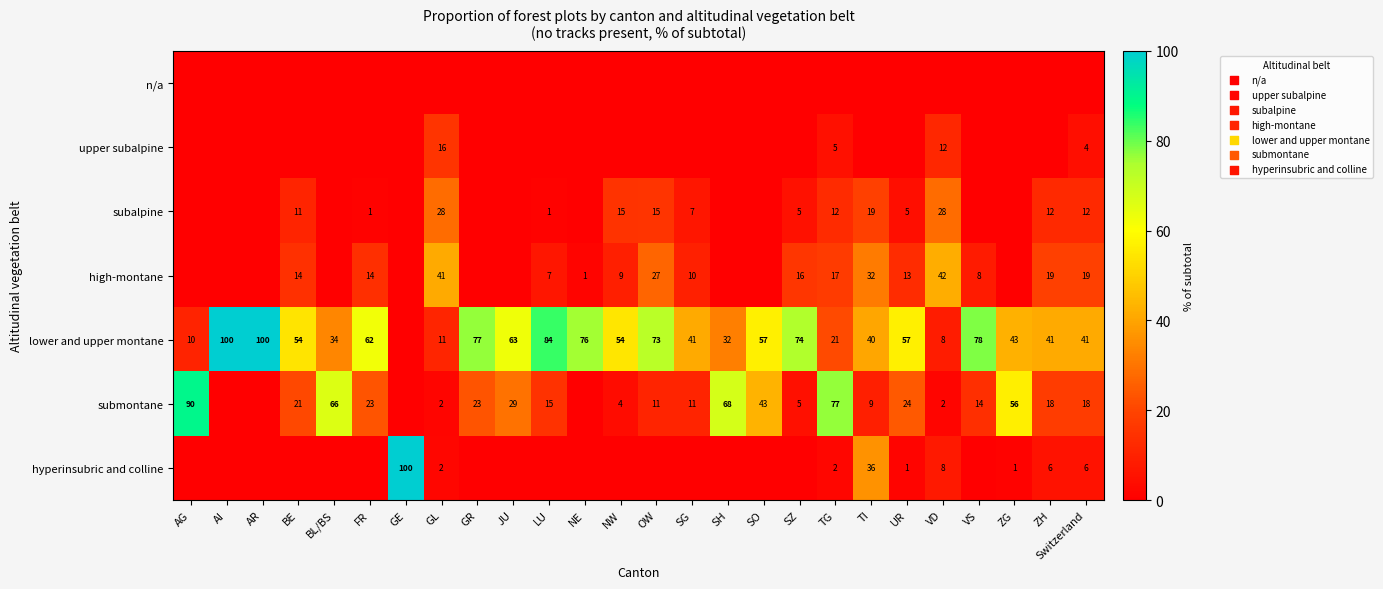

The value of subalpine at SZ is 5. True or false?

True